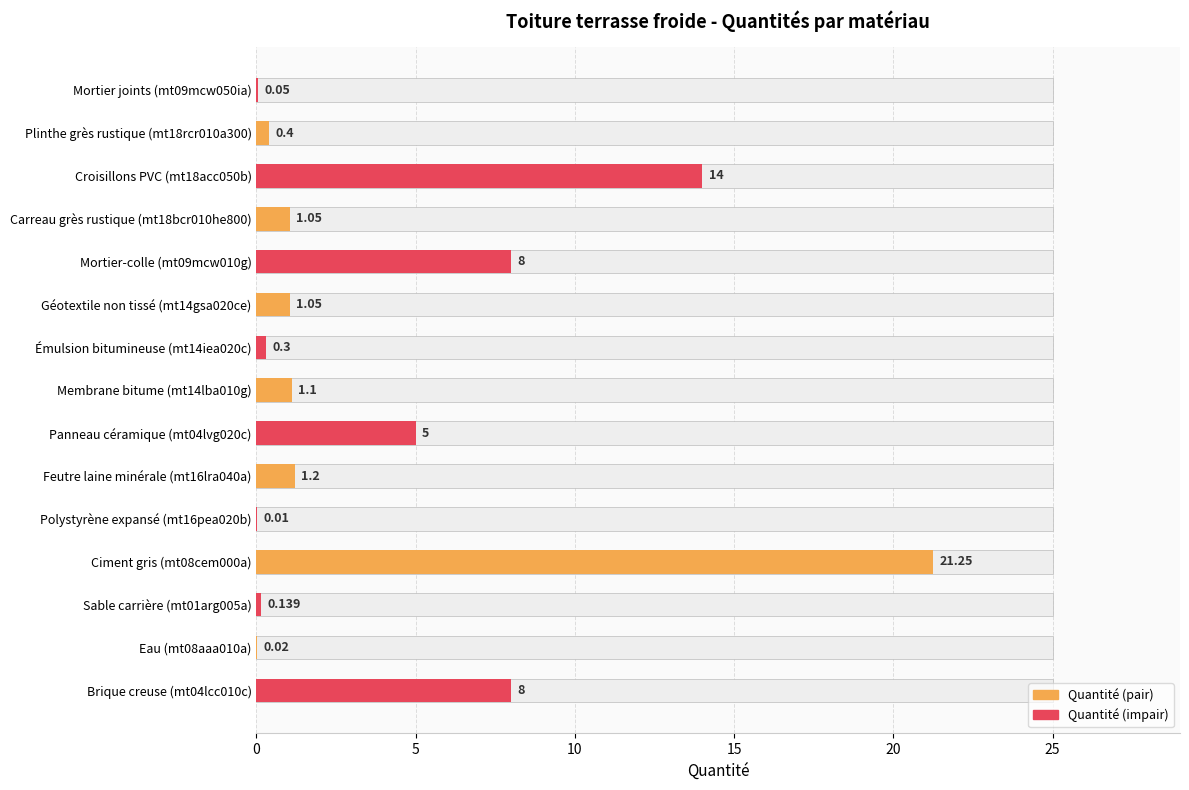

How many values are below 1?

6